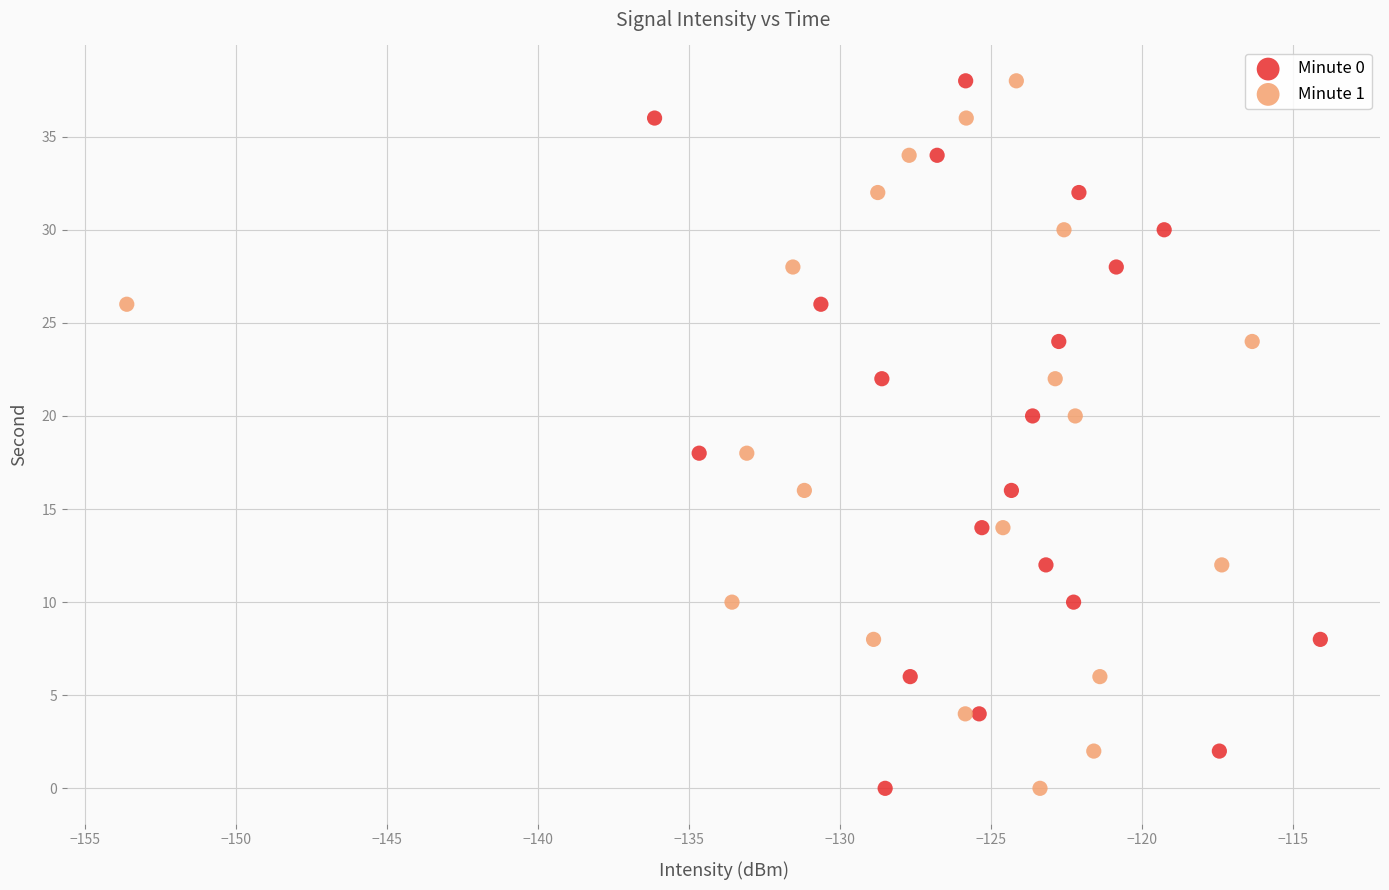

What are all the series names shown in the legend?

Minute 0, Minute 1